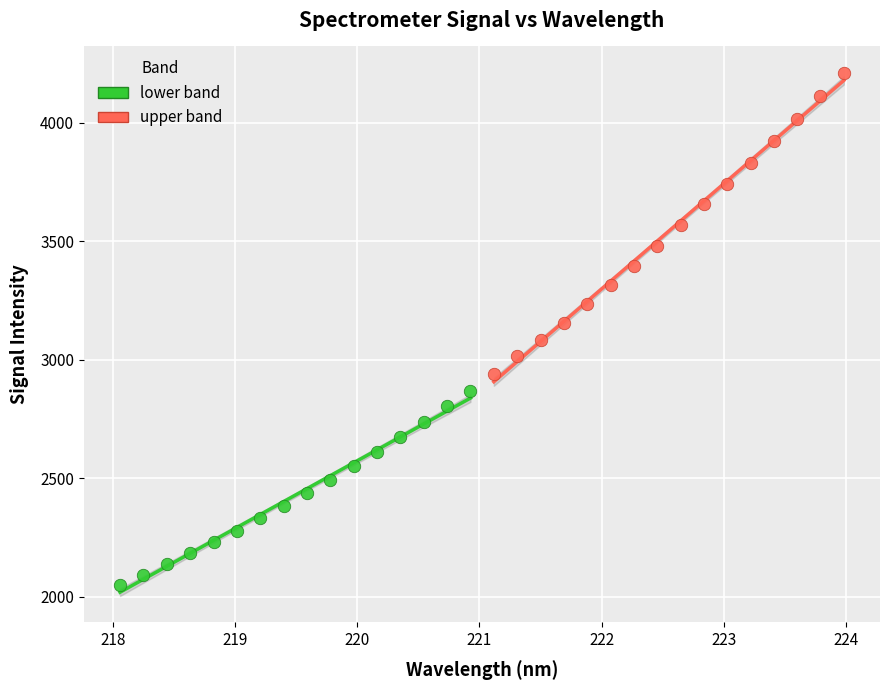

Which series has the largest Y range (max minus min)?

upper band